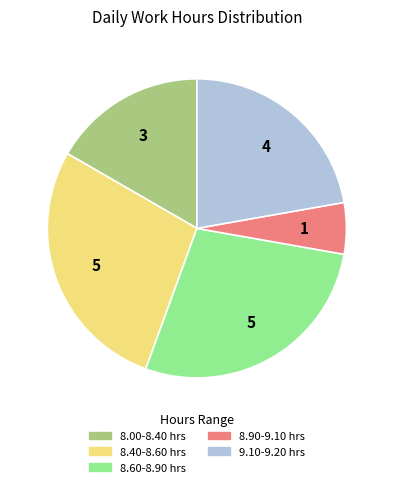

What is the smallest slice in the pie chart?

8.90-9.10 hrs